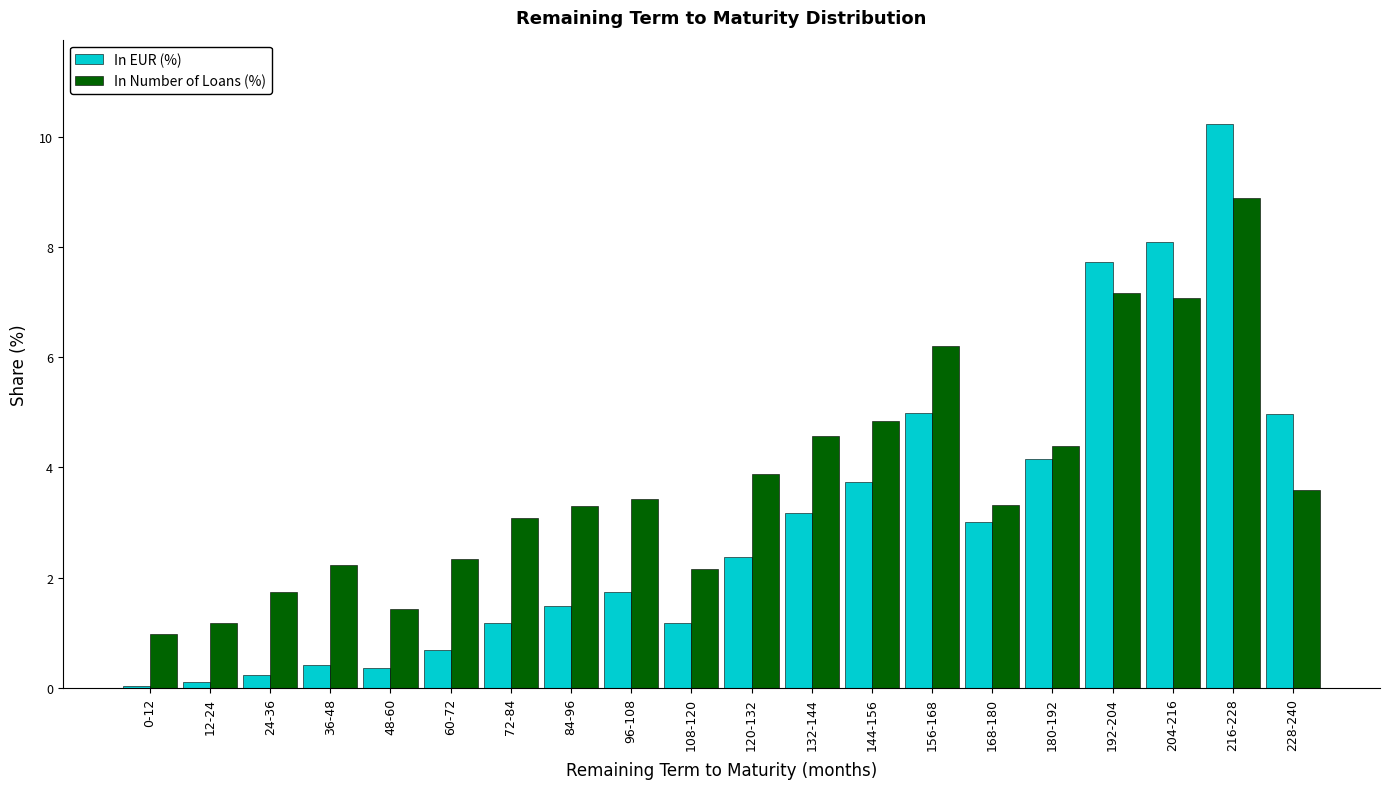

Between 60-72 and 180-192, which series saw the biggest shift?

In EUR (%)